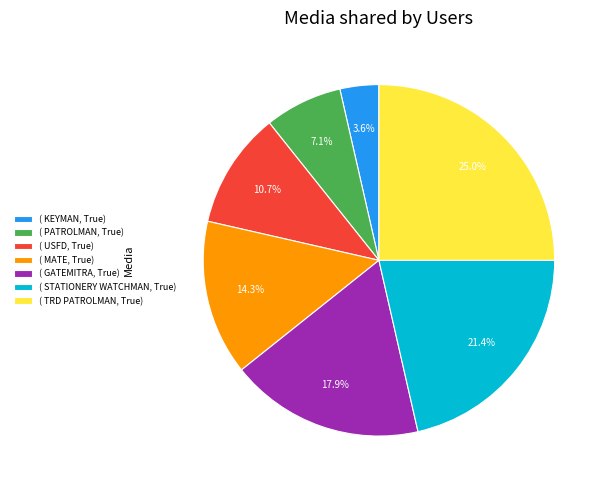

Which slice is the largest?

( TRD PATROLMAN, True)